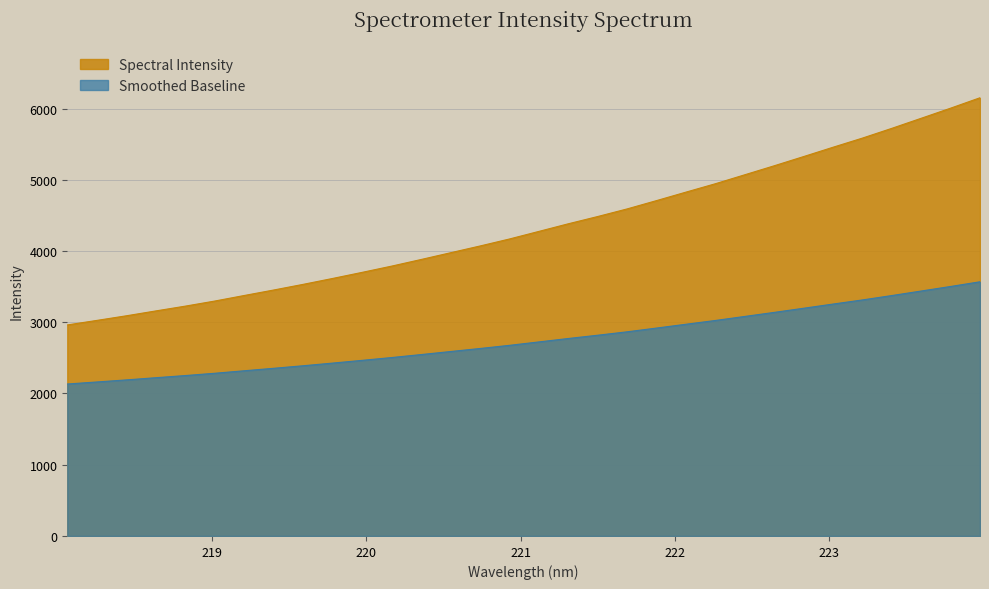

Which series has the largest total across all categories?

Spectral Intensity